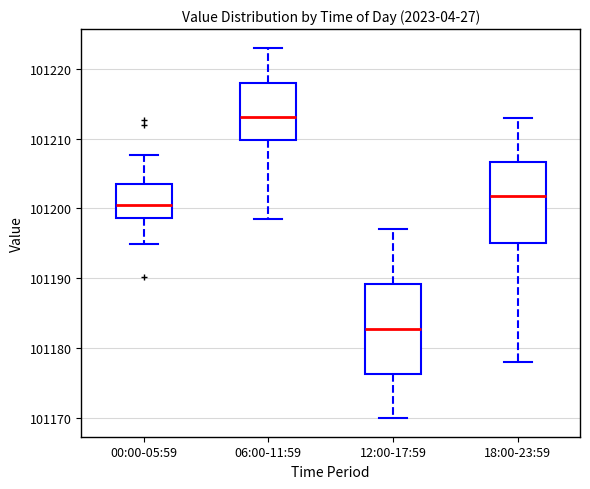

Which box's median line is the highest?

06:00-11:59